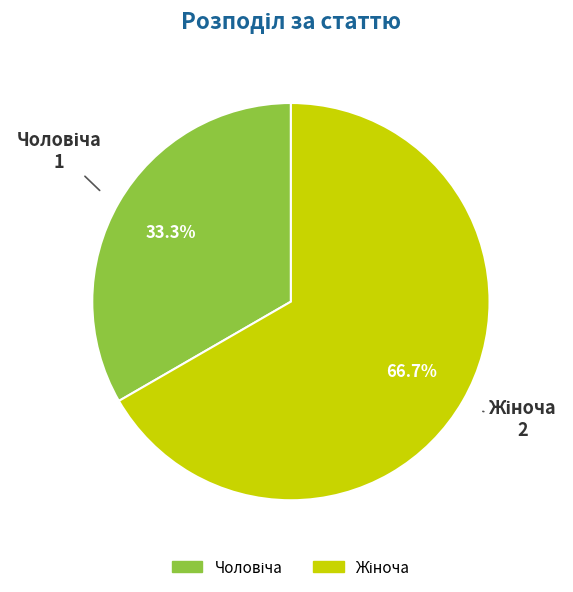

Does any single category account for the majority?

Yes